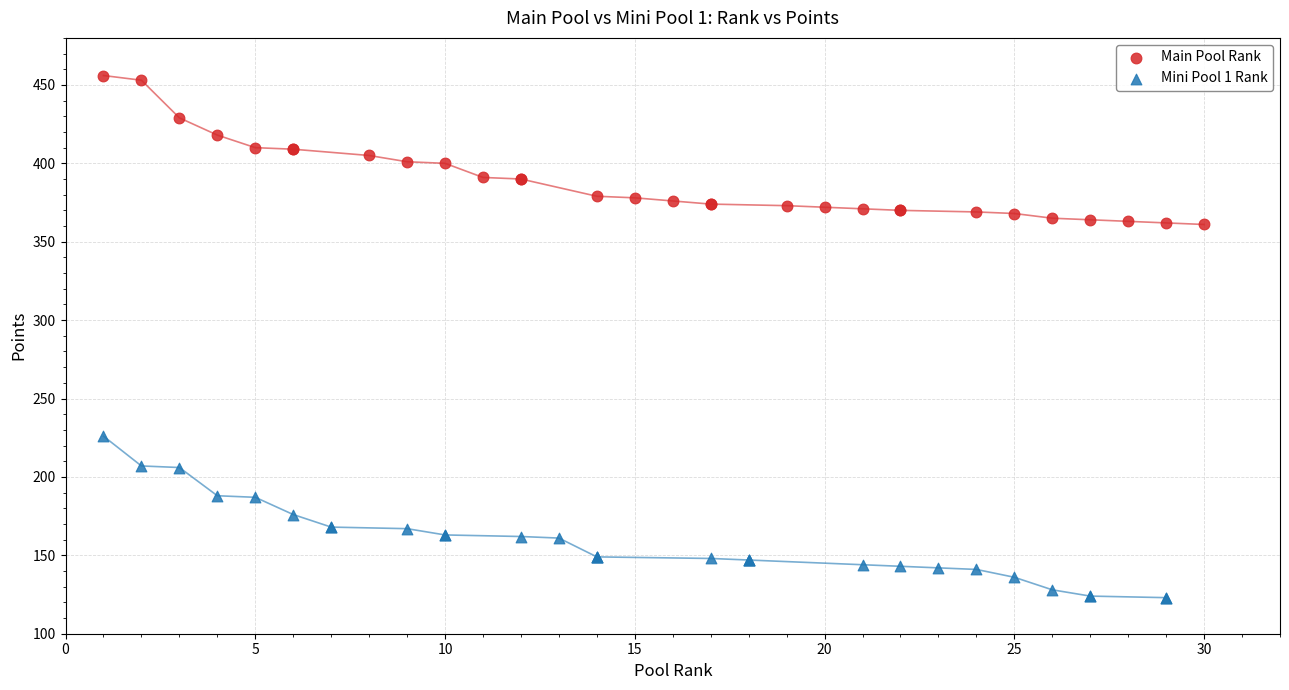

Which series contains the lowest Y value?

Mini Pool 1 Rank